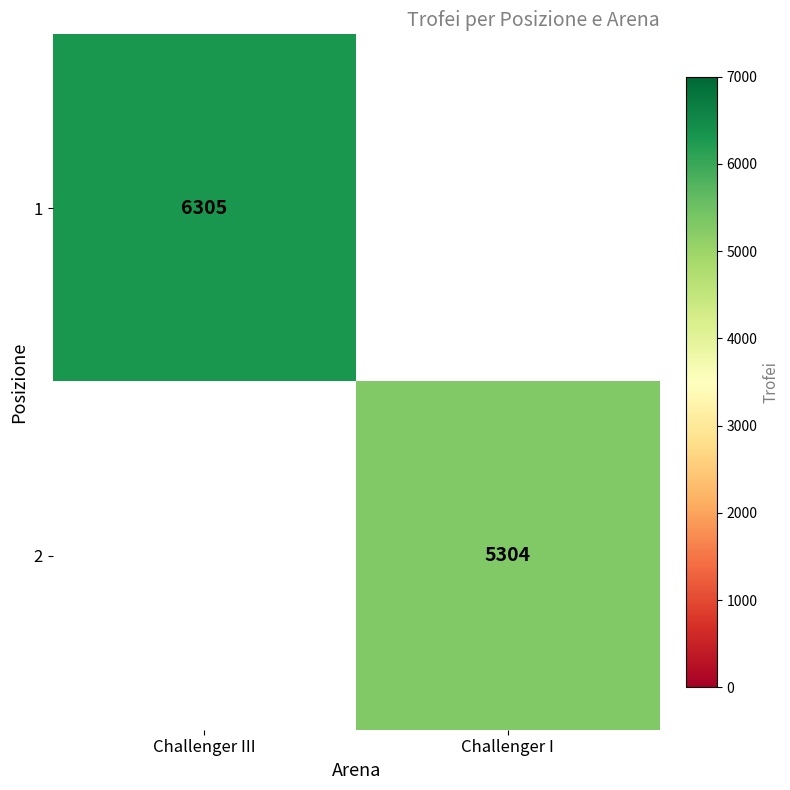

What is the minimum value shown in the chart?

5304.0